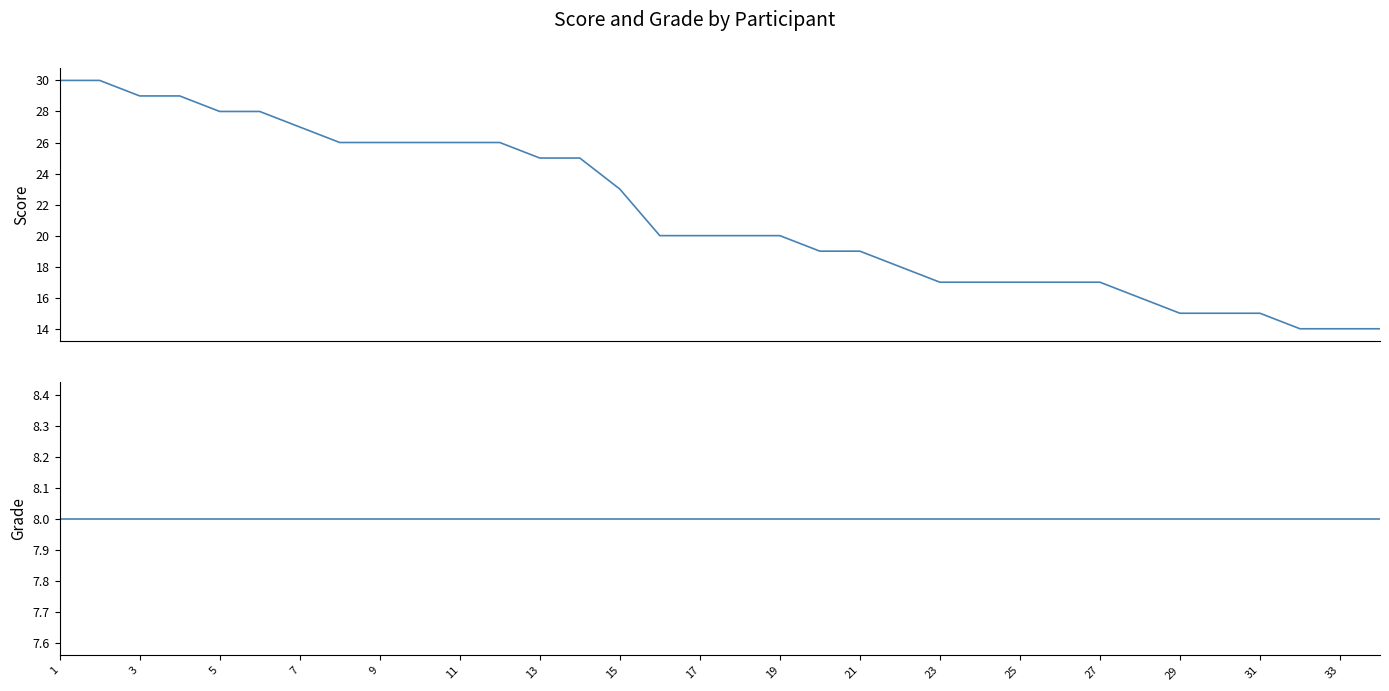

What is the difference between the maximum and second lowest values in the Score series?

16